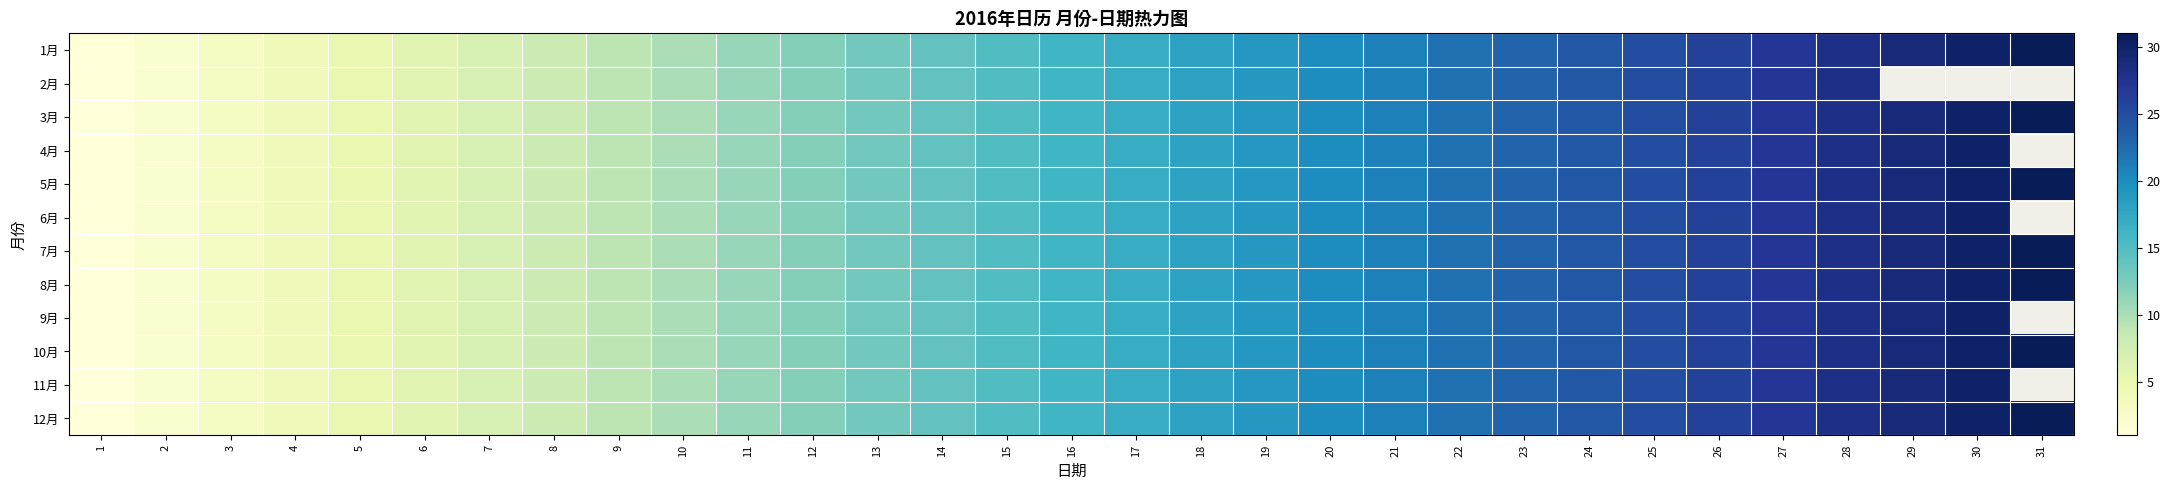

Which has a higher value, 31 or 6?

31